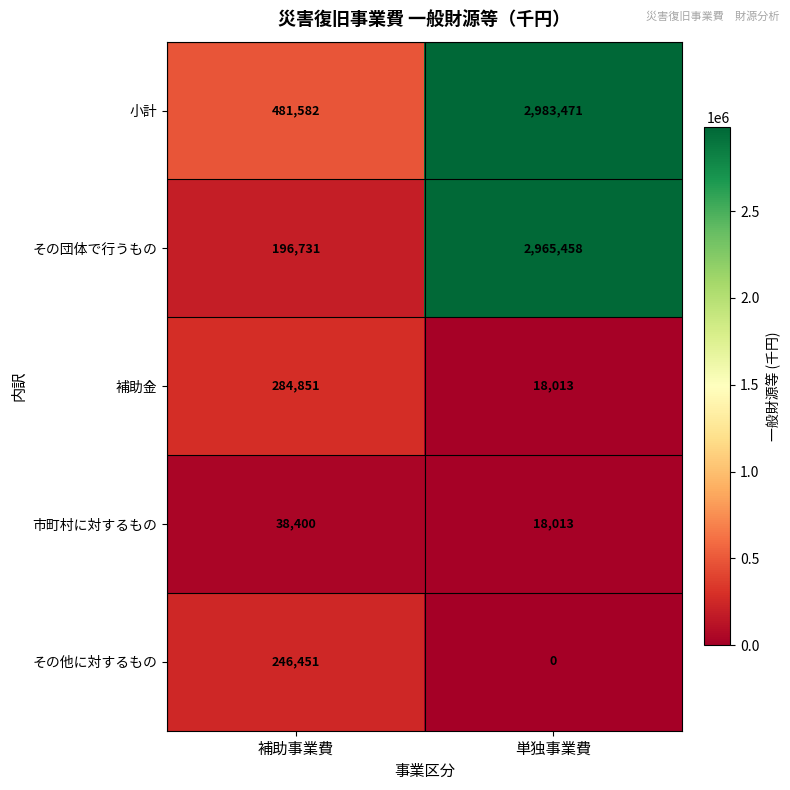

How many distinct data groups are displayed?

5